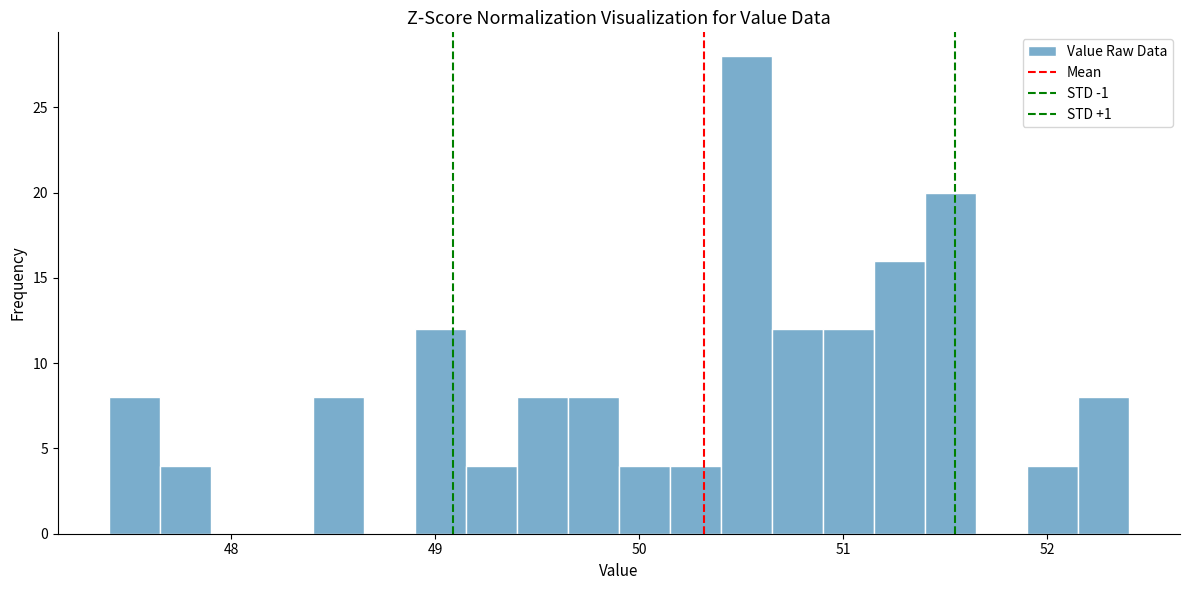

Around what value on the x-axis is the tallest bar? Give the approximate position of its centre, as read against the axis.

50.5